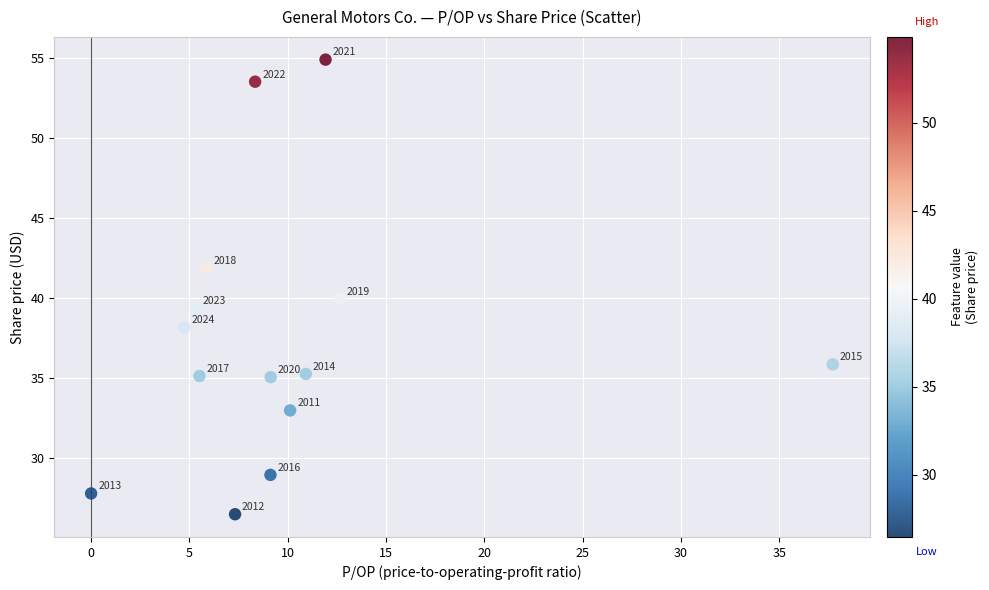

What is the range of X values (max minus min)?

37.7